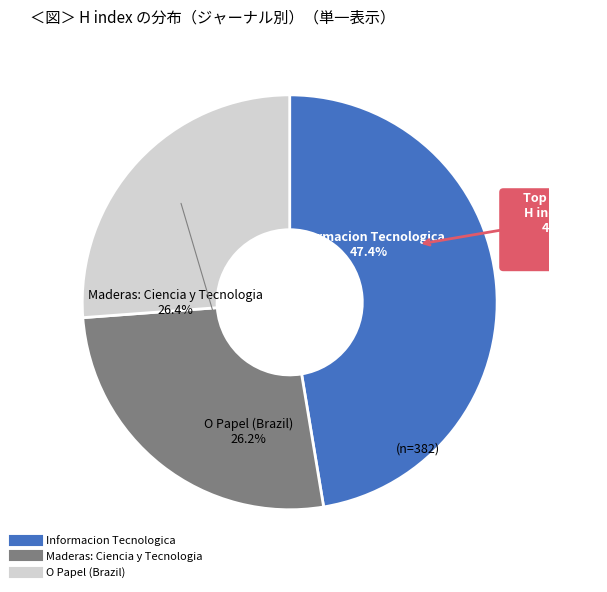

Do O Papel (Brazil) and Maderas: Ciencia y Tecnologia together represent more than half of the pie?

Yes